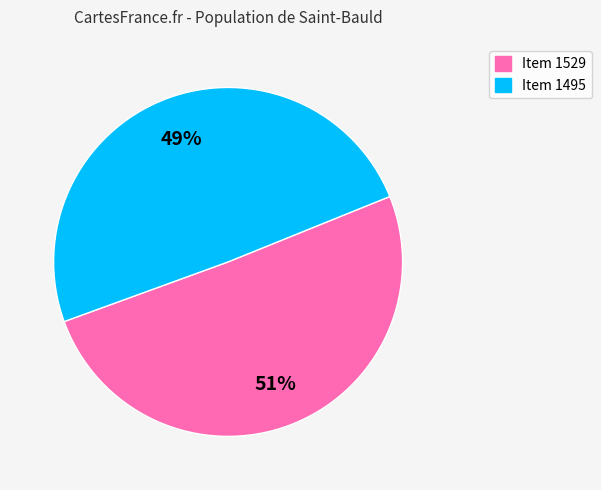

Which slice is the smallest?

Item 1495